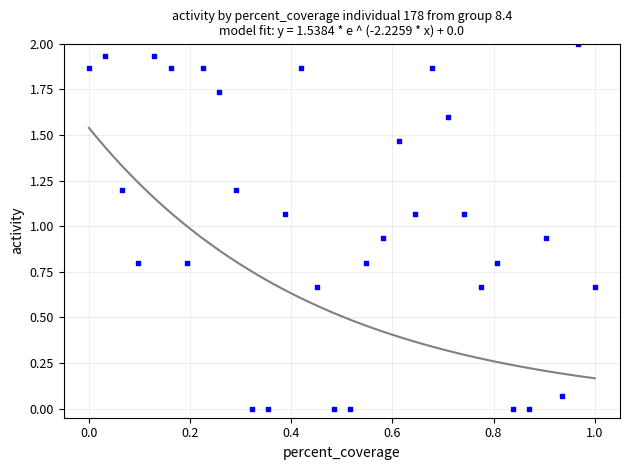

What is the range of X values (max minus min)?

1.0